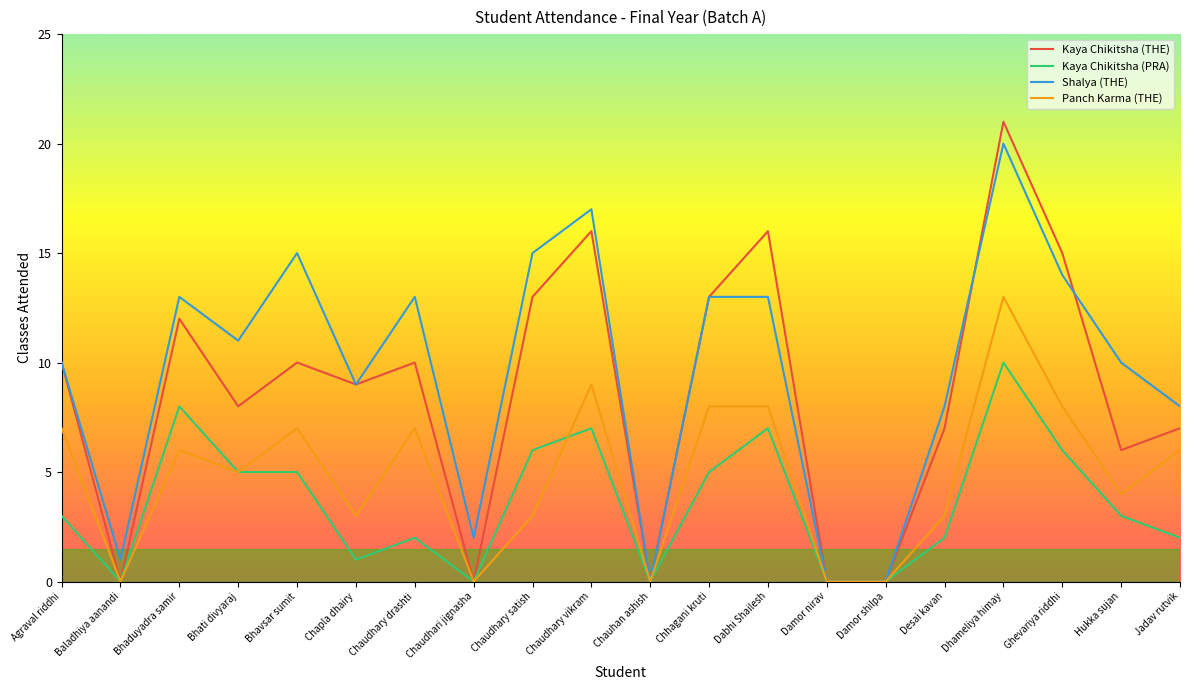

What is the total value across all series at Bhaduyadra samir?

39